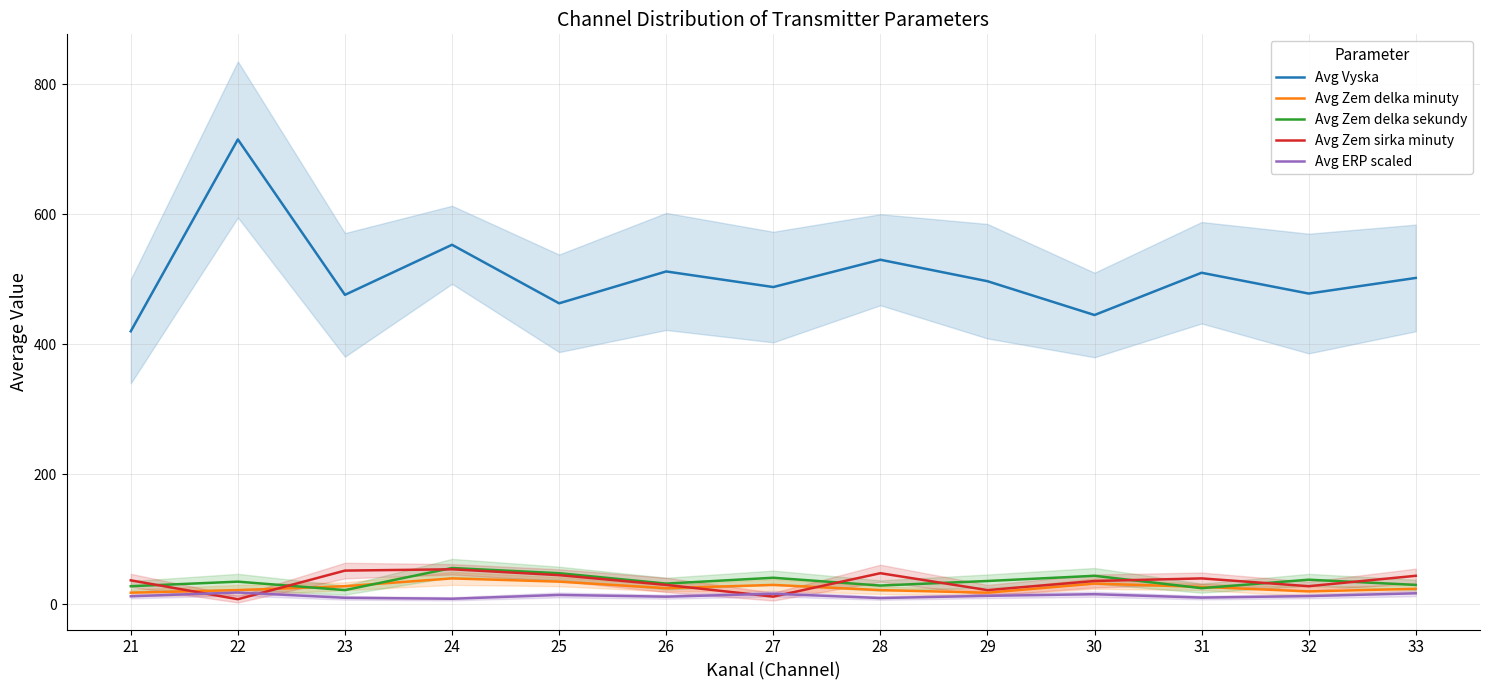

Where is Avg Zem delka sekundy nearest to the value 39?

32